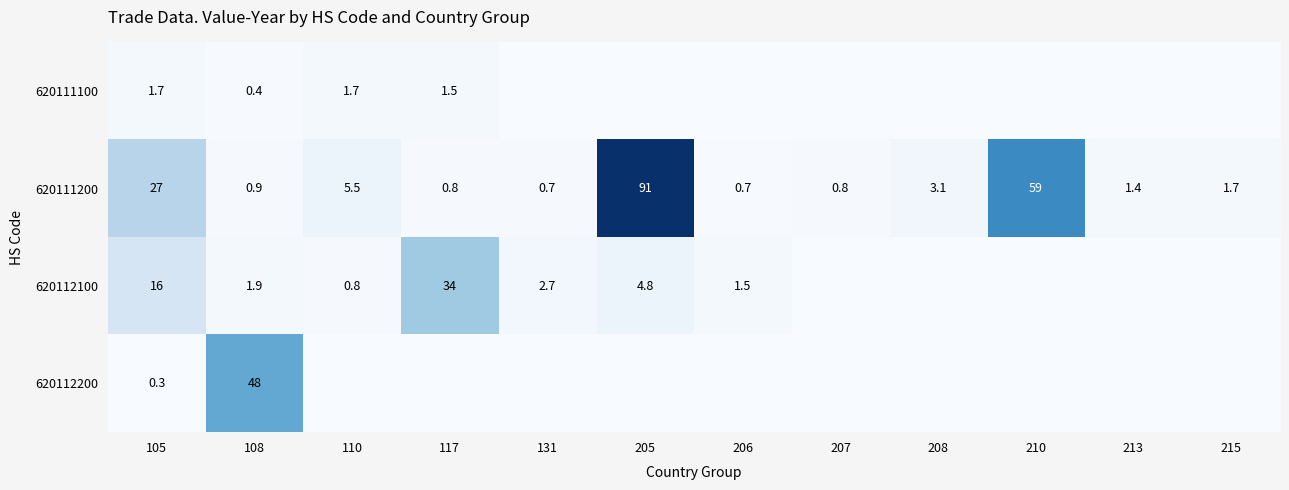

What is the sum of the 620112100 values at 117 and 110?

34.8